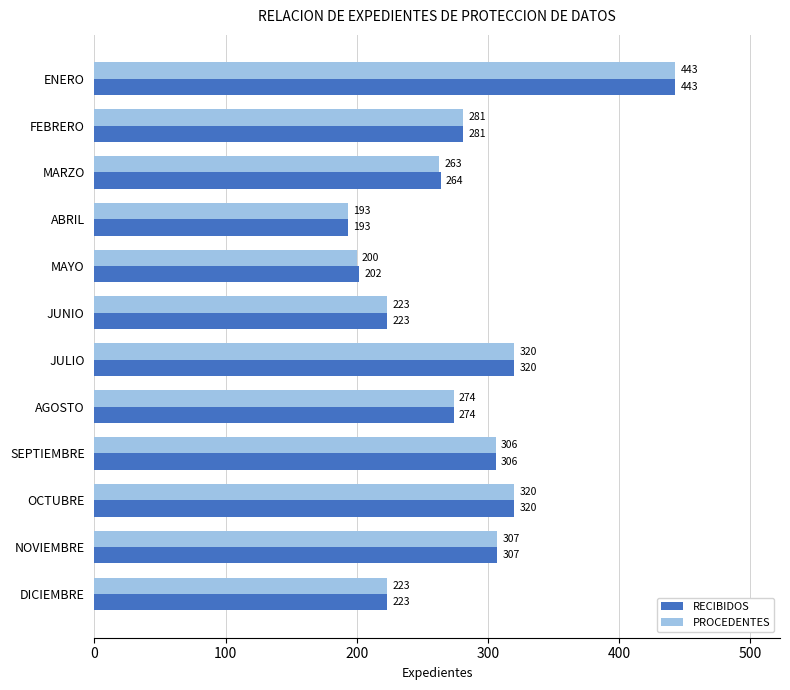

List the series in order of their overall mean, highest first.

RECIBIDOS, PROCEDENTES